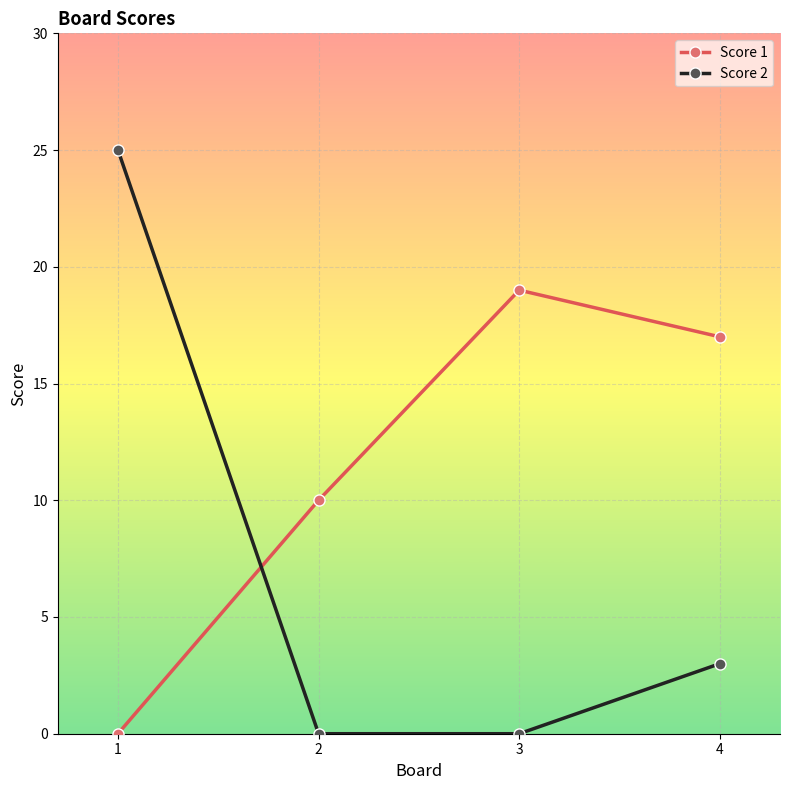

Rank the series by their average value, from lowest to highest.

Score 2, Score 1